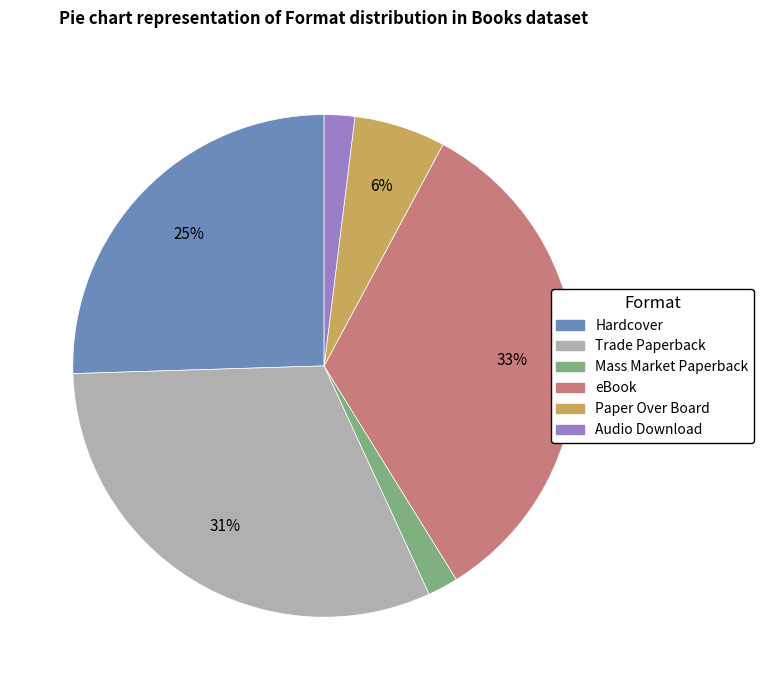

Which category has the biggest portion of the pie?

eBook